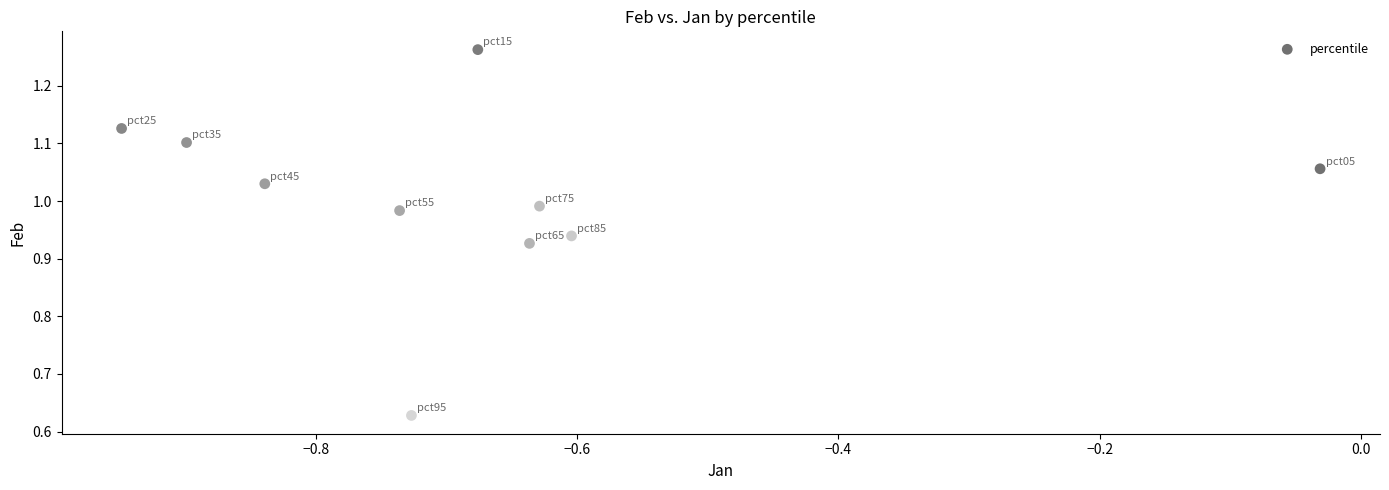

What is the average X value?

-0.7